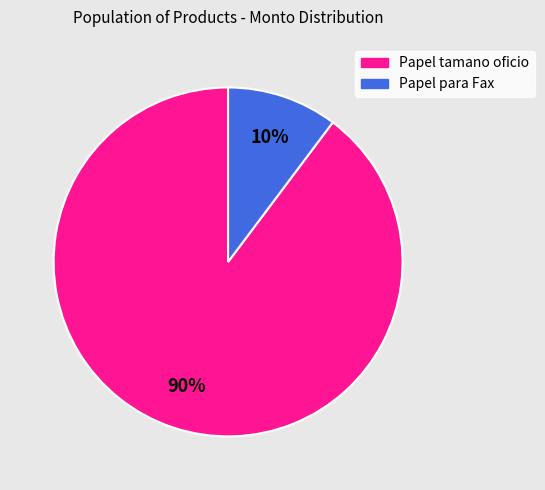

Is it true that Papel tamano oficio is 90% of the pie?

True